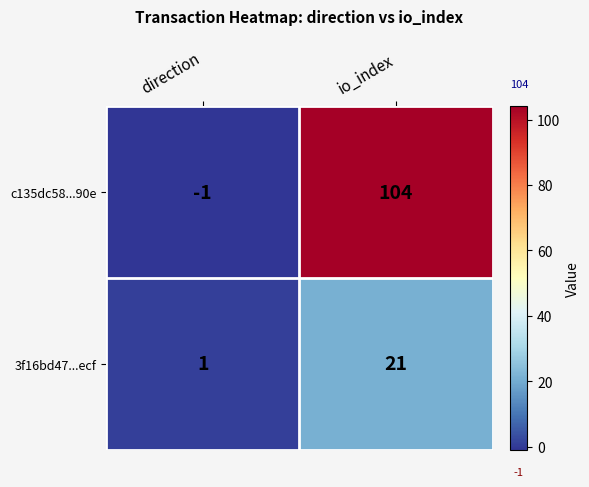

What is the sum of all 3f16bd47...ecf values?

22